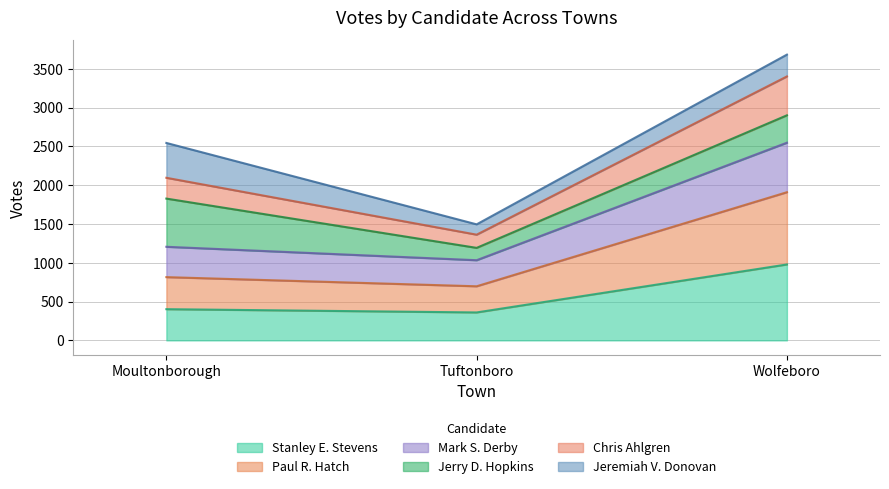

What is the label of the 3rd point from the left?

Wolfeboro